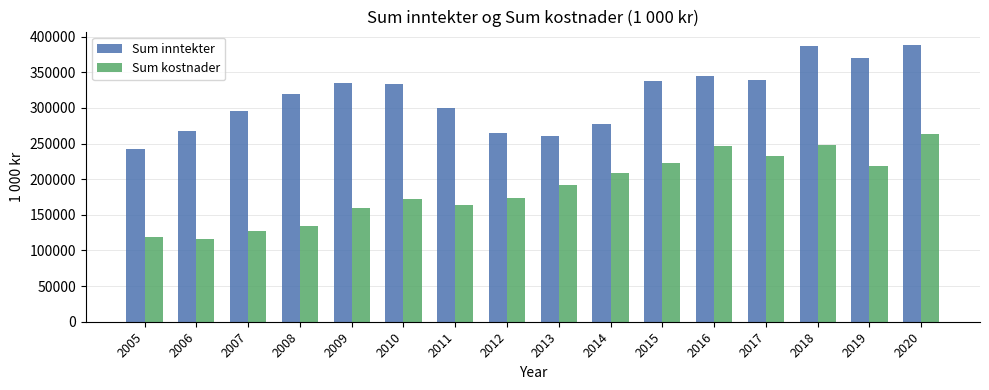

What are all the series names shown in the legend?

Sum inntekter, Sum kostnader